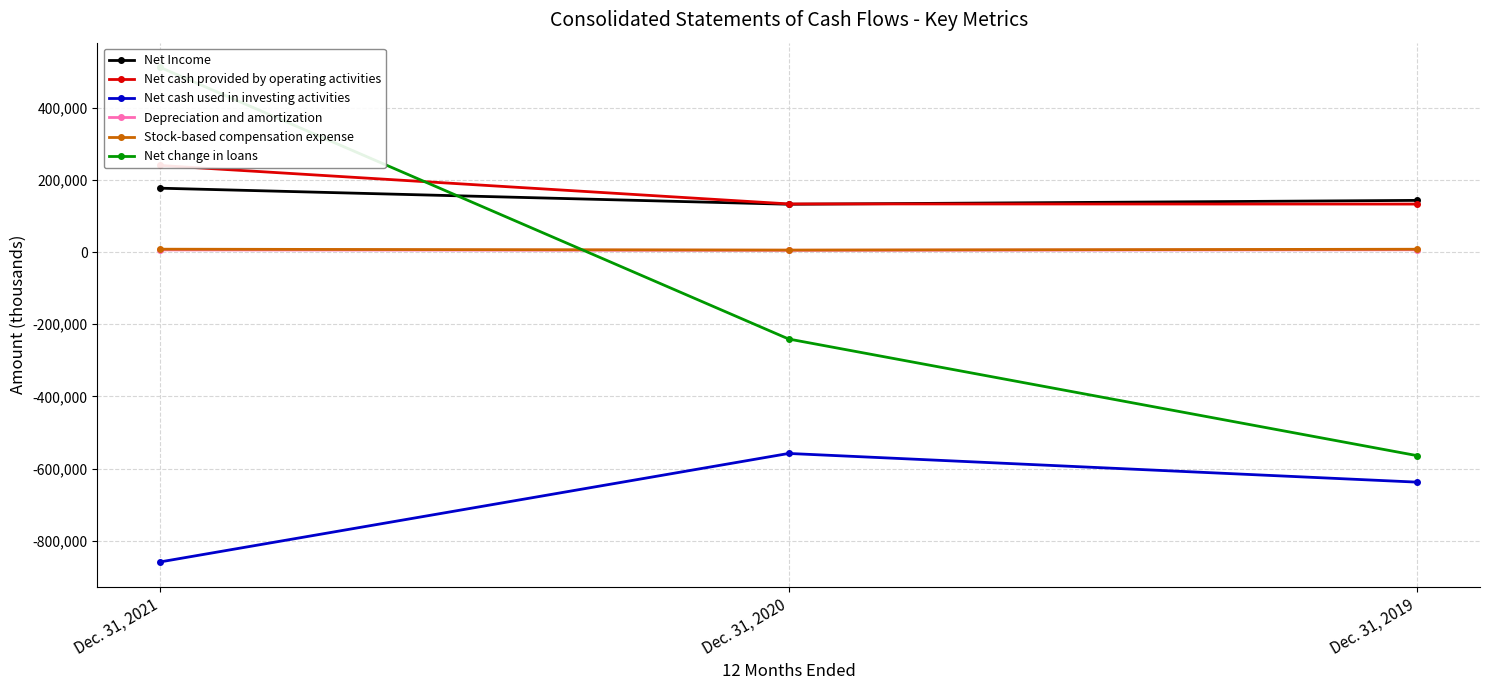

Is it true that Net cash provided by operating activities equals 132684 at Dec. 31, 2019?

True